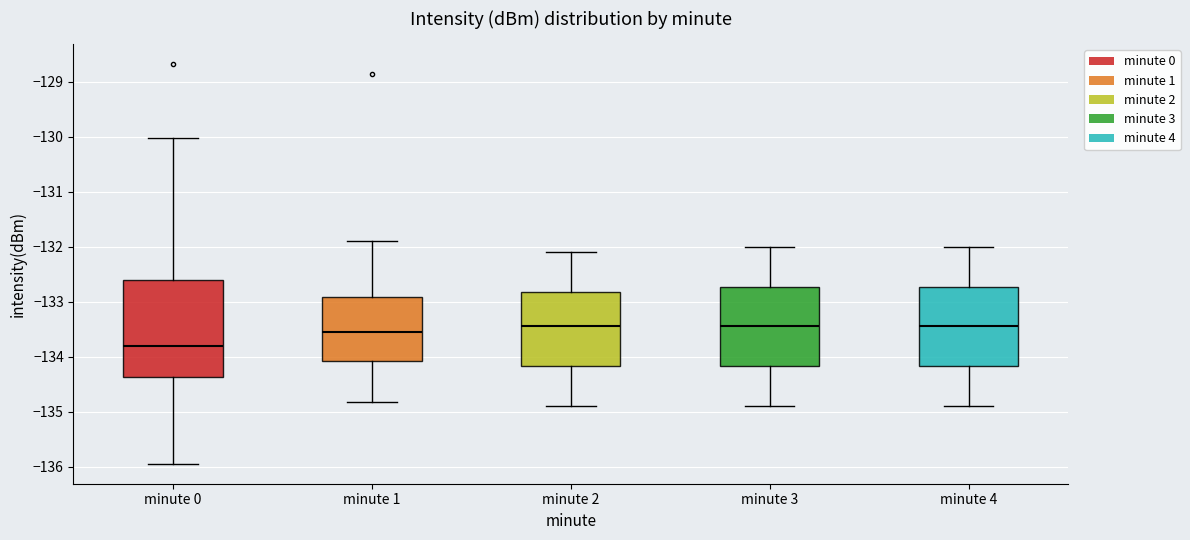

Where does the median line of the box for minute 2 sit on the y-axis? The values are not printed on the chart, so give them approximately, as read against the axis.

-133.4